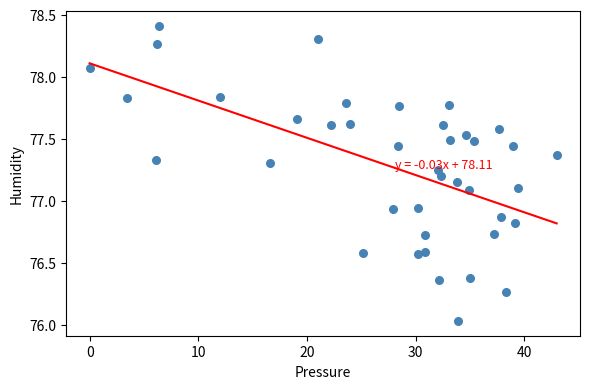

What is the range of Y values (max minus min)?

2.4